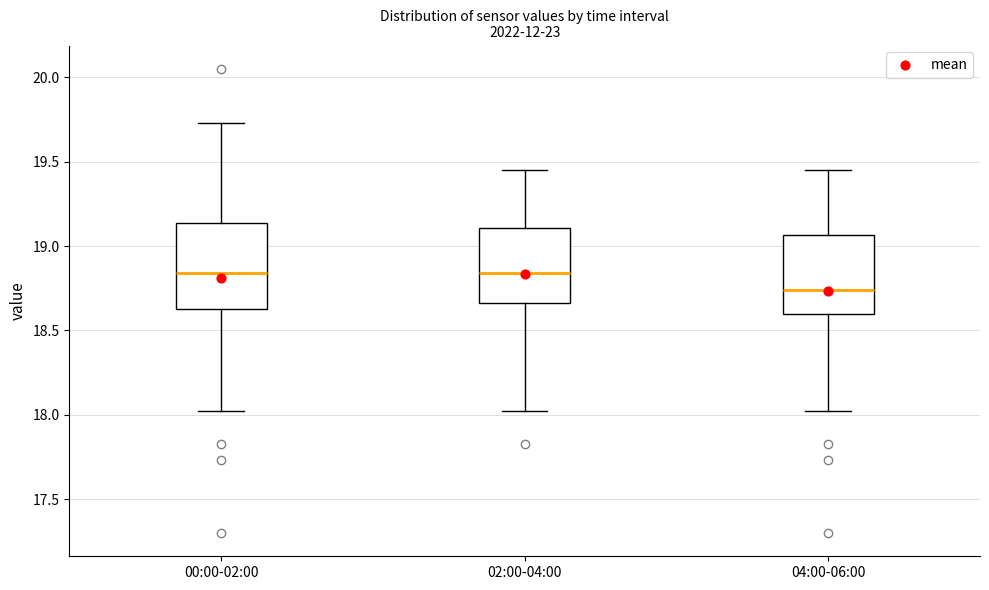

Where is the upper edge of the box for 00:00-02:00 on the y-axis? The values are not printed on the chart, so give them approximately, as read against the axis.

19.15